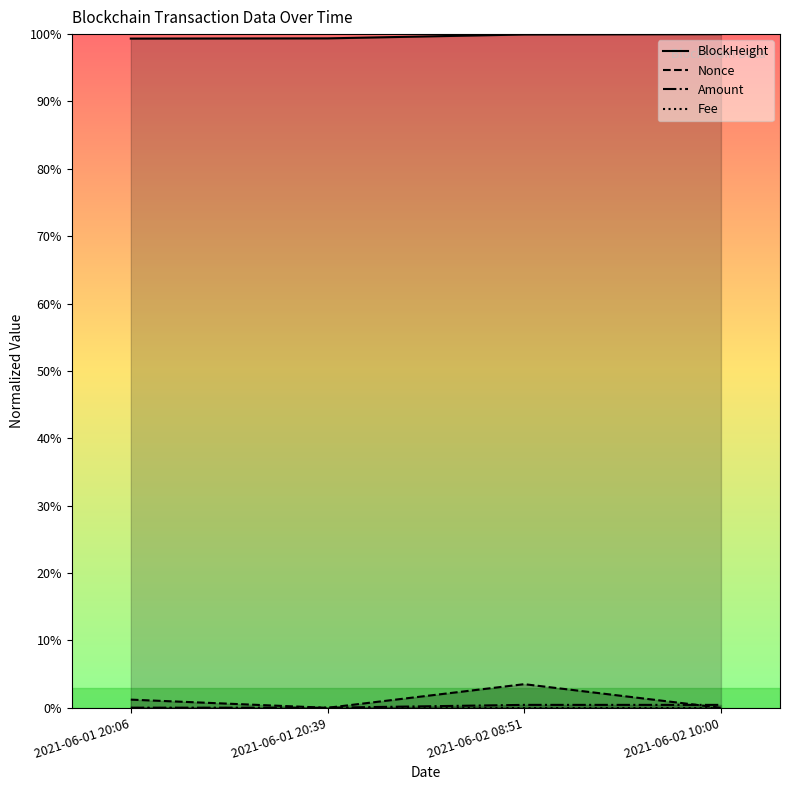

Which series changed the most between 2021-06-01 20:39 and 2021-06-02 08:51?

Nonce